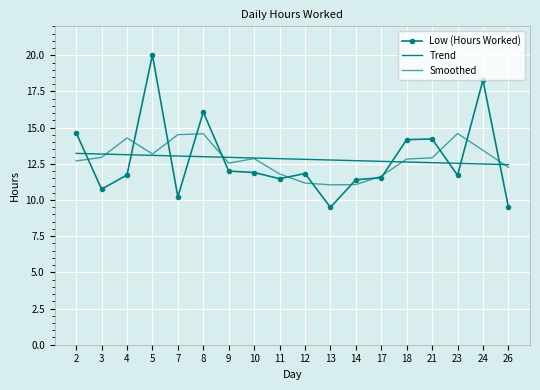

Where do Low (Hours Worked) and Trend first cross each other?

2 and 3